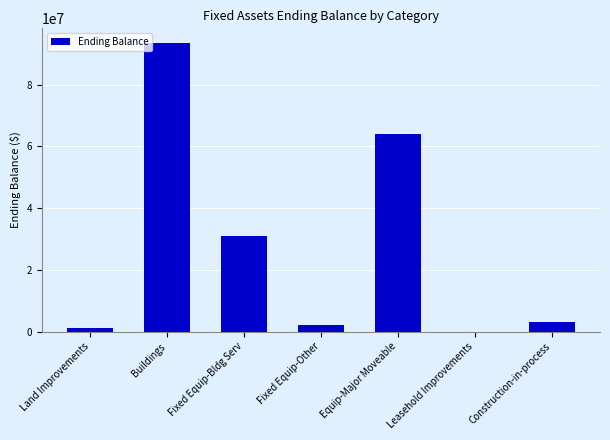

What is the sum of all values?

194967112.5